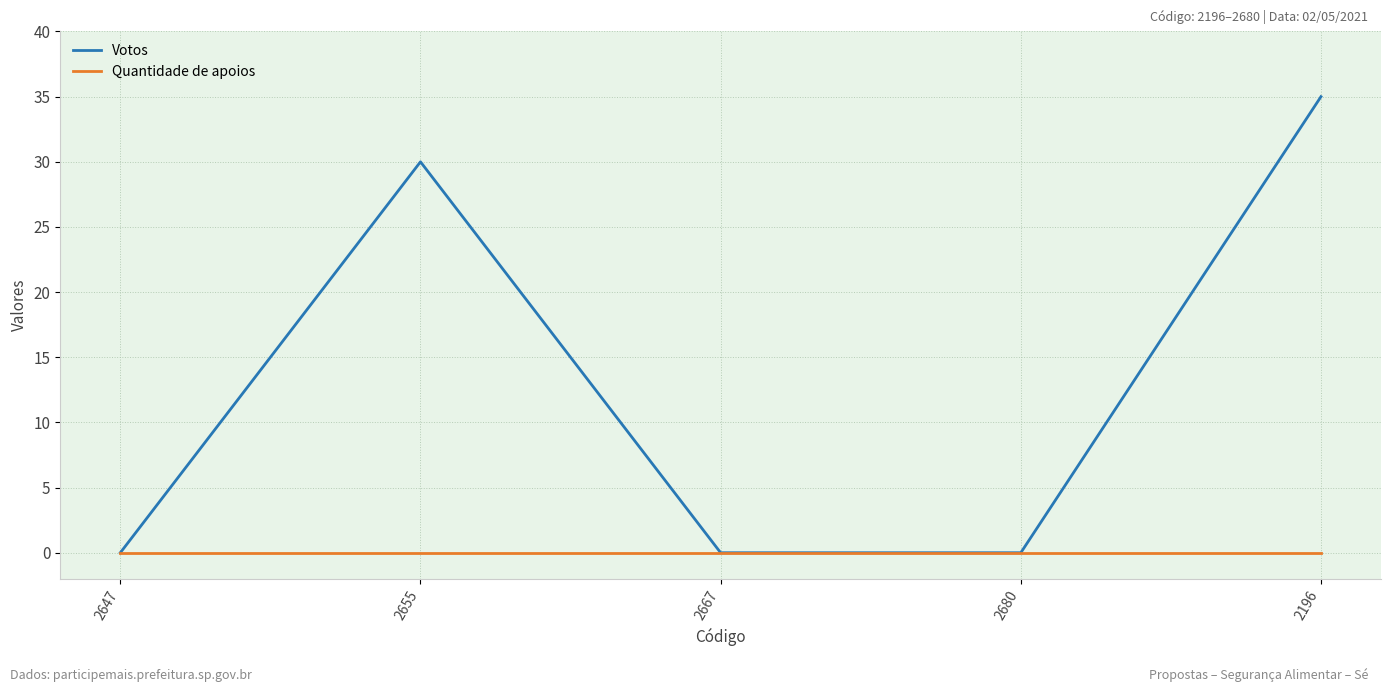

The Votos series shows 35 at 2196. True or false?

True